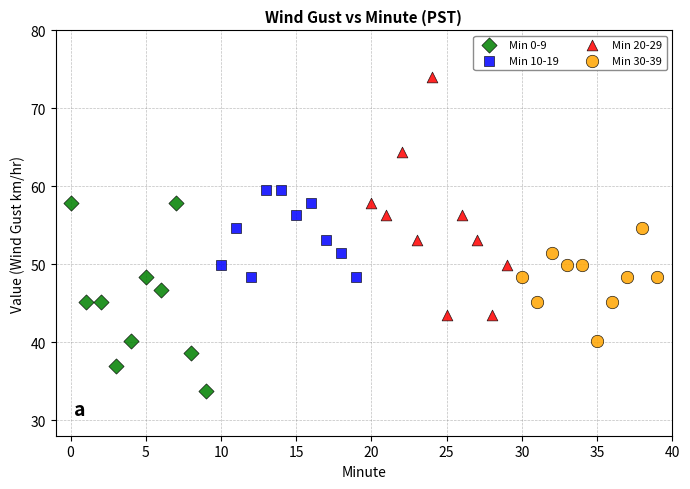

What are all the series names shown in the legend?

Min 0-9, Min 10-19, Min 20-29, Min 30-39